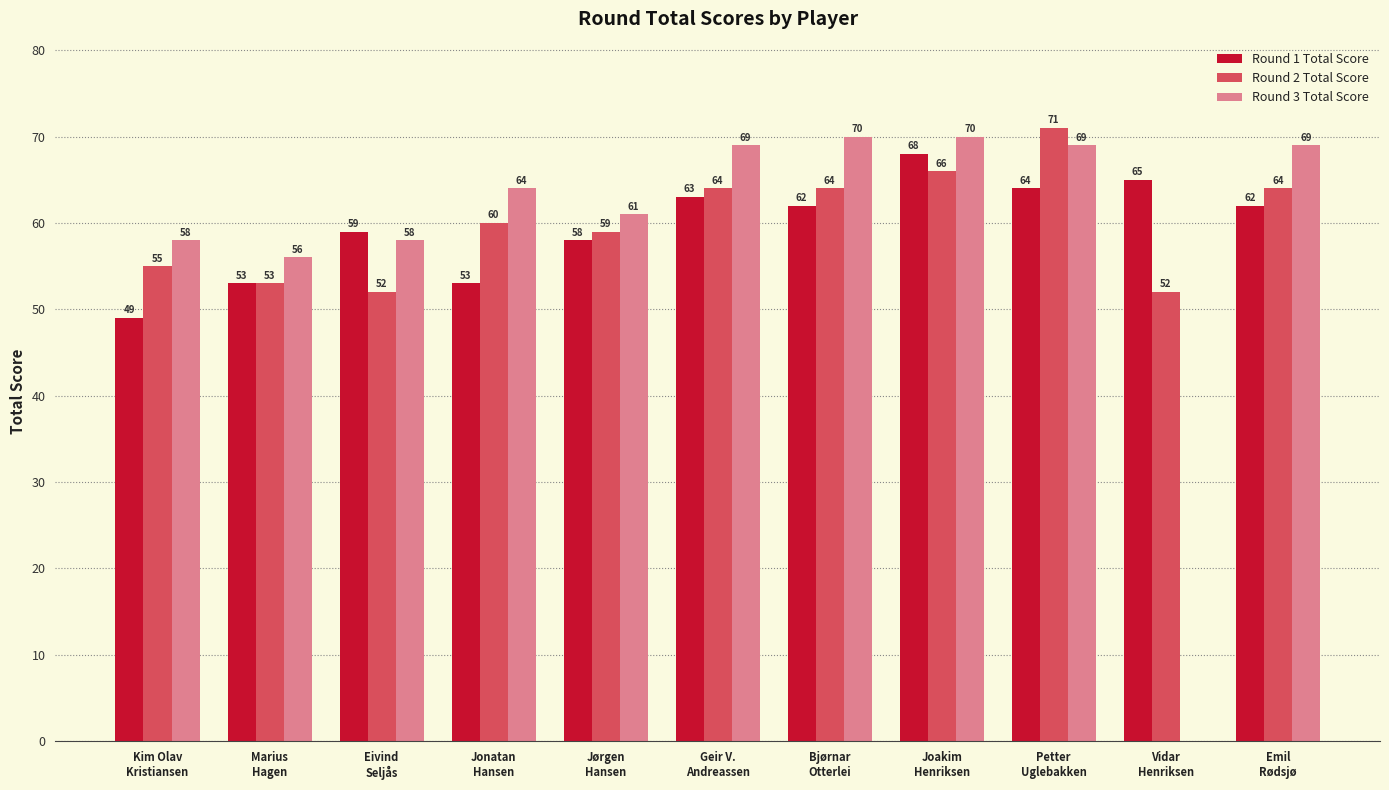

What is the sum of all Round 2 Total Score values?

660